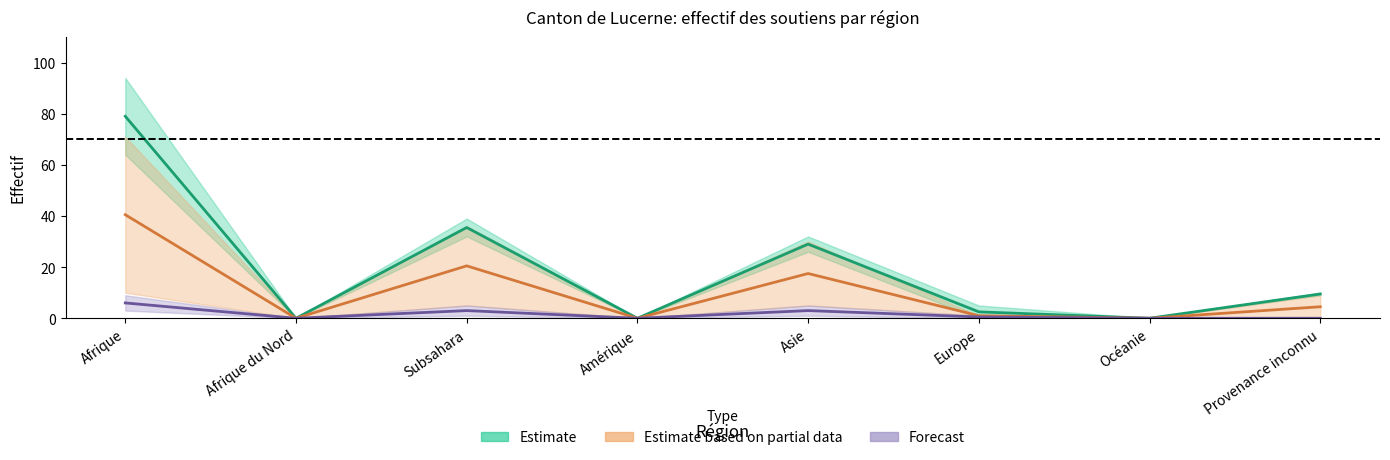

Reading left to right, list all the values displayed in this chart.

Total domaine étranger: 79.0	0.0	35.5	0.0	29.0	2.5	0.0	9.5
Total soutiens avec procédure: 40.5	0.0	20.5	0.0	17.5	1.0	0.0	4.5
Total soutiens sans procédure: 6.0	0.0	3.0	0.0	3.0	0.5	0.0	0.0